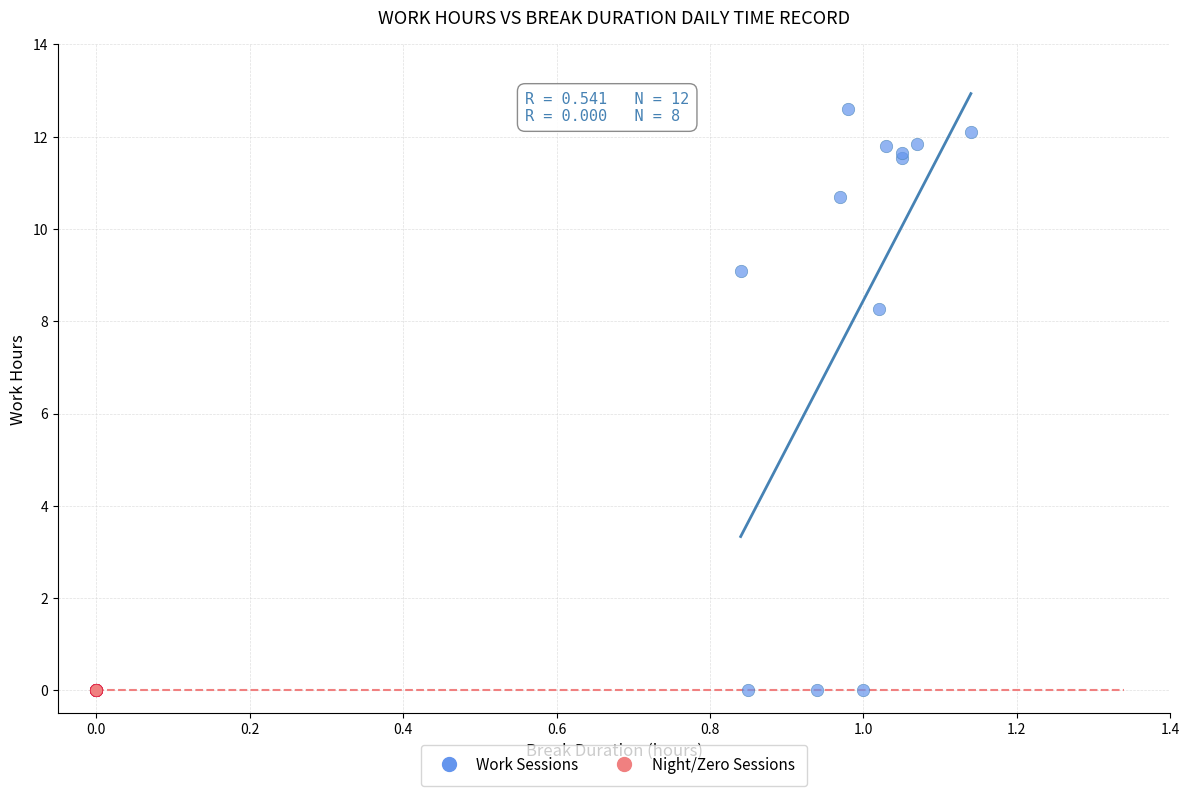

Which series reaches the maximum Y coordinate?

Work Sessions